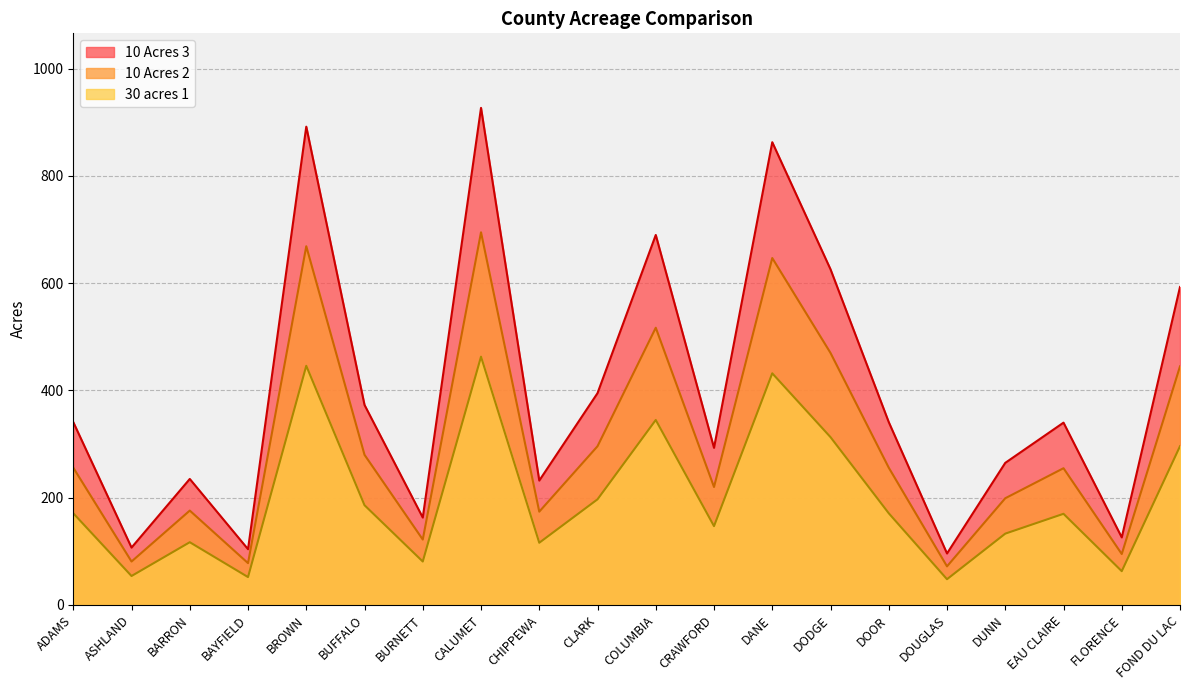

True or false: 10 Acres 2 and 30 acres 1 intersect in this chart.

False